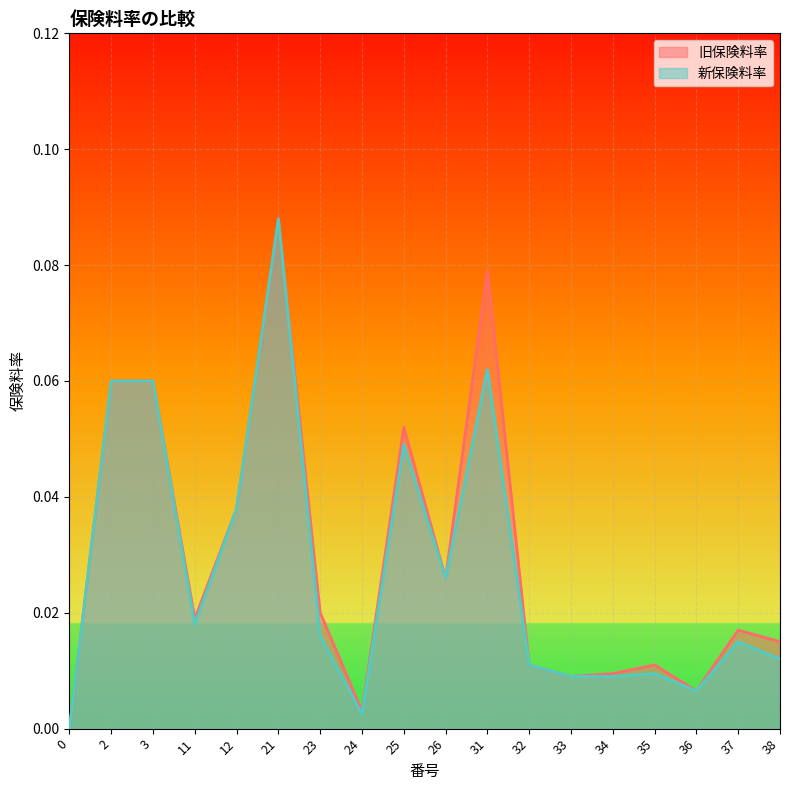

How many values in the 旧保険料率 series exceed 0?

17